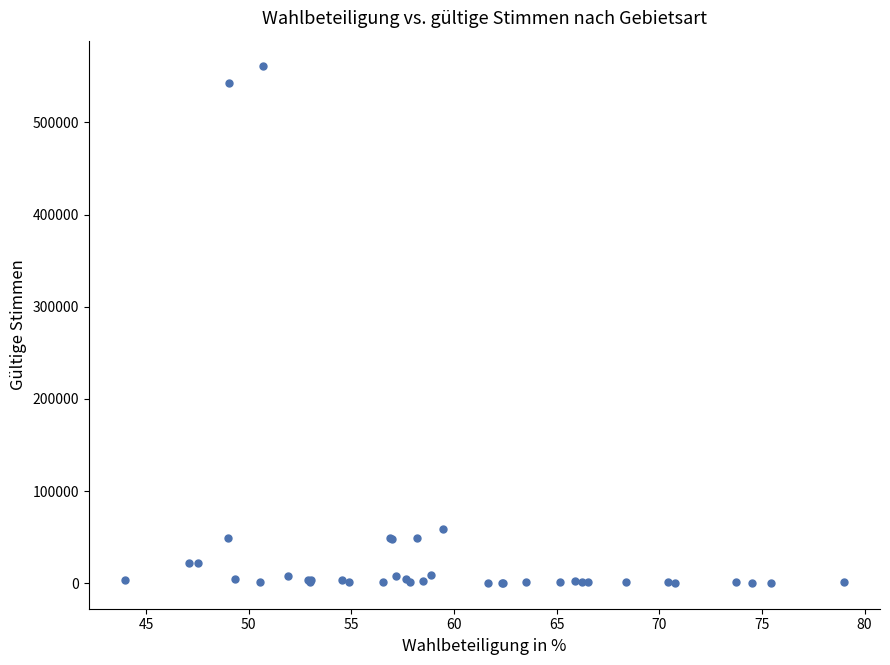

What Y value in the scatter plot is closest to 280550?

58407